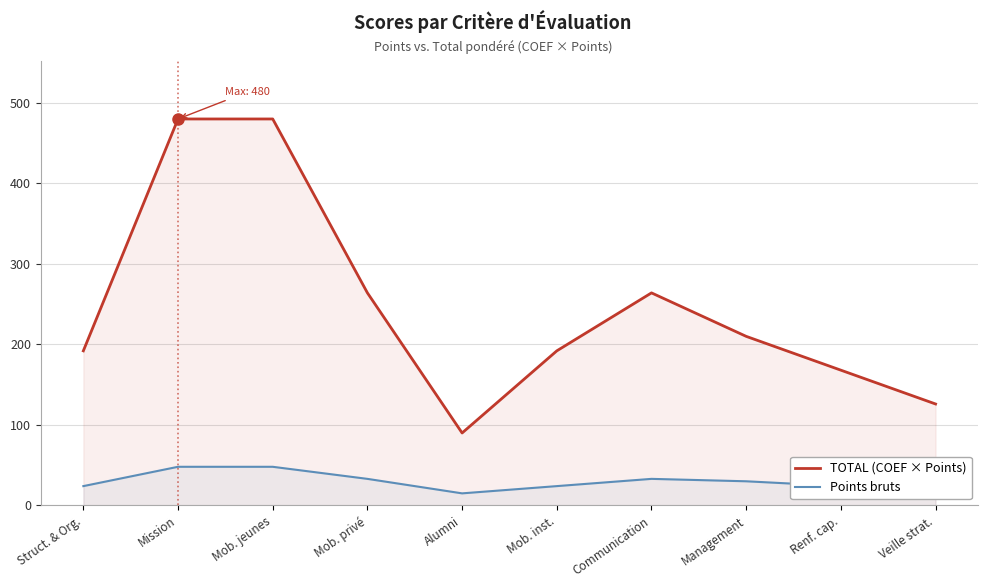

Reading left to right, transcribe all the data shown in this chart.

TOTAL (COEF × Points): 192	480	480	264	90	192	264	210	168	126
Points bruts: 24	48	48	33	15	24	33	30	24	21